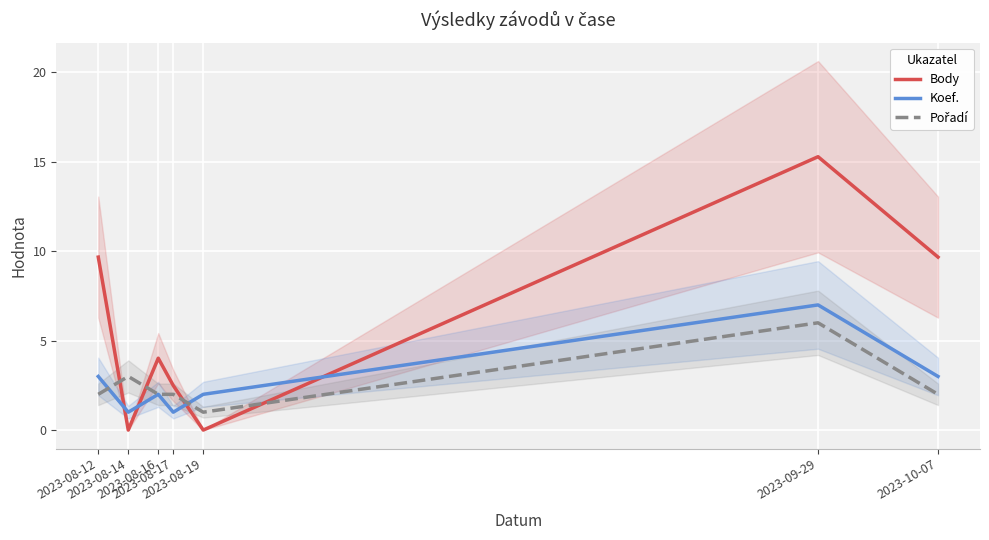

How many intersections are there between Pořadí and Koef.?

2